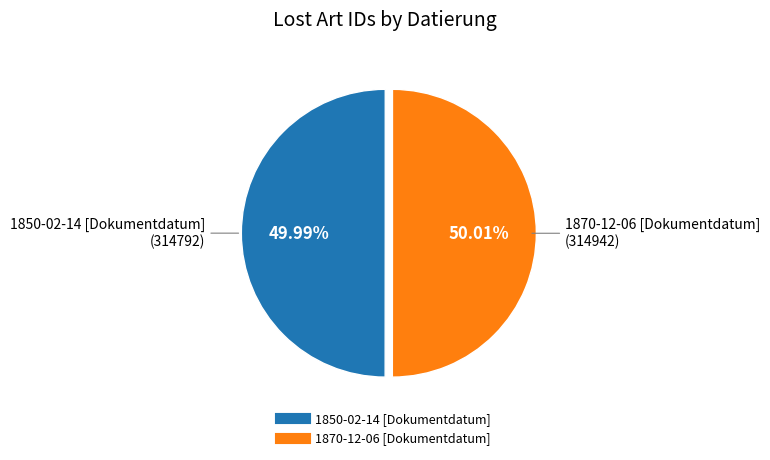

Approximately how many times larger is the value at 1850-02-14 [Dokumentdatum] compared to 1870-12-06 [Dokumentdatum]?

1.0